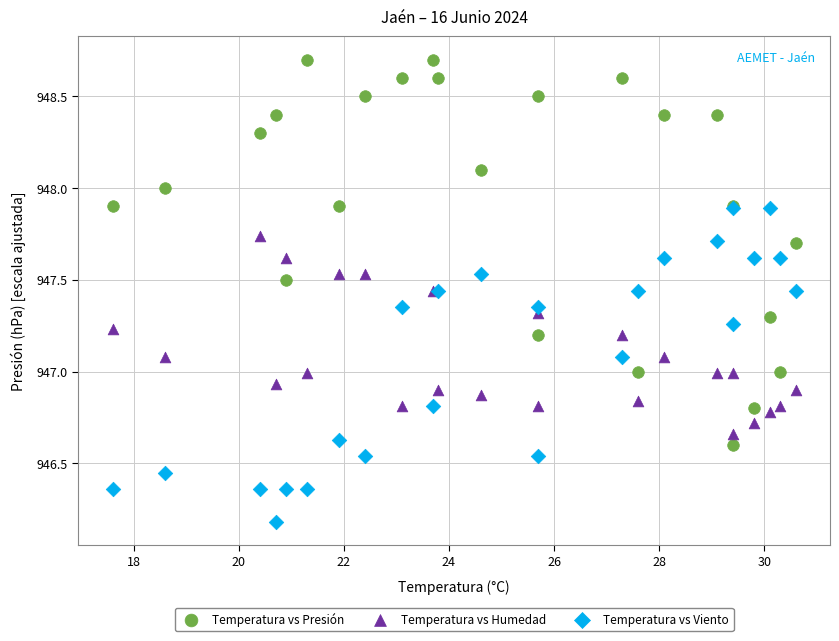

Which series contains the highest Y value?

Temperatura vs Presión